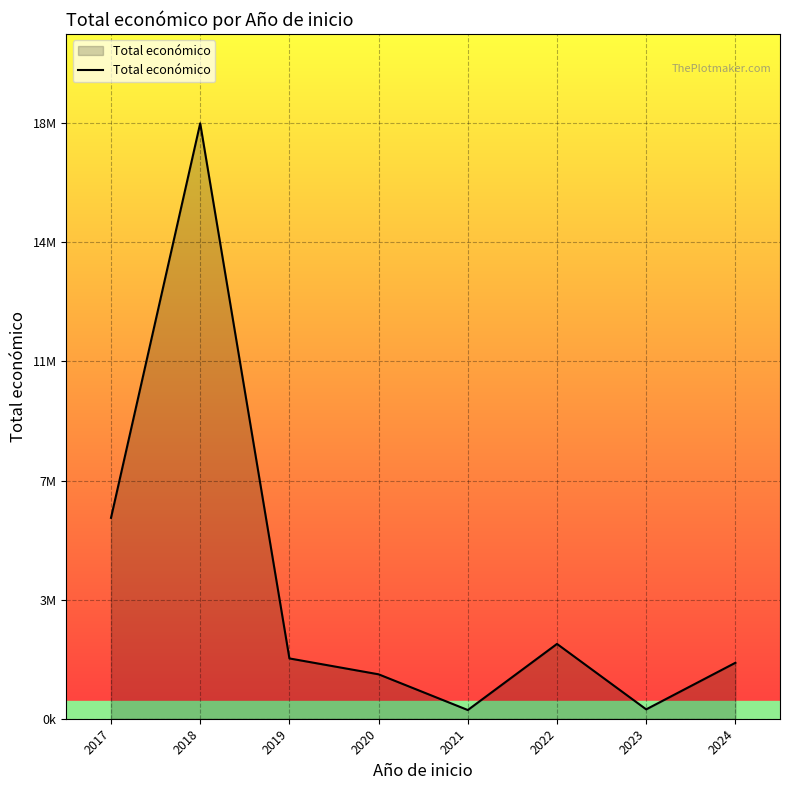

Does the chart have visible grid lines?

Yes